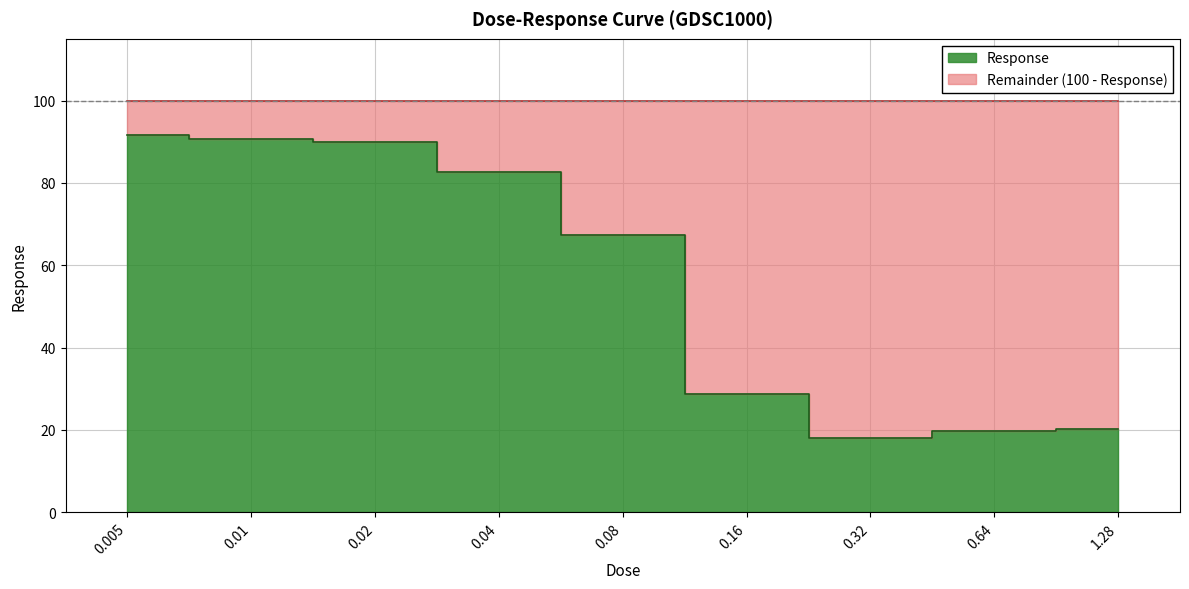

How many points are lower than both their immediate neighbors (excluding endpoints)?

1